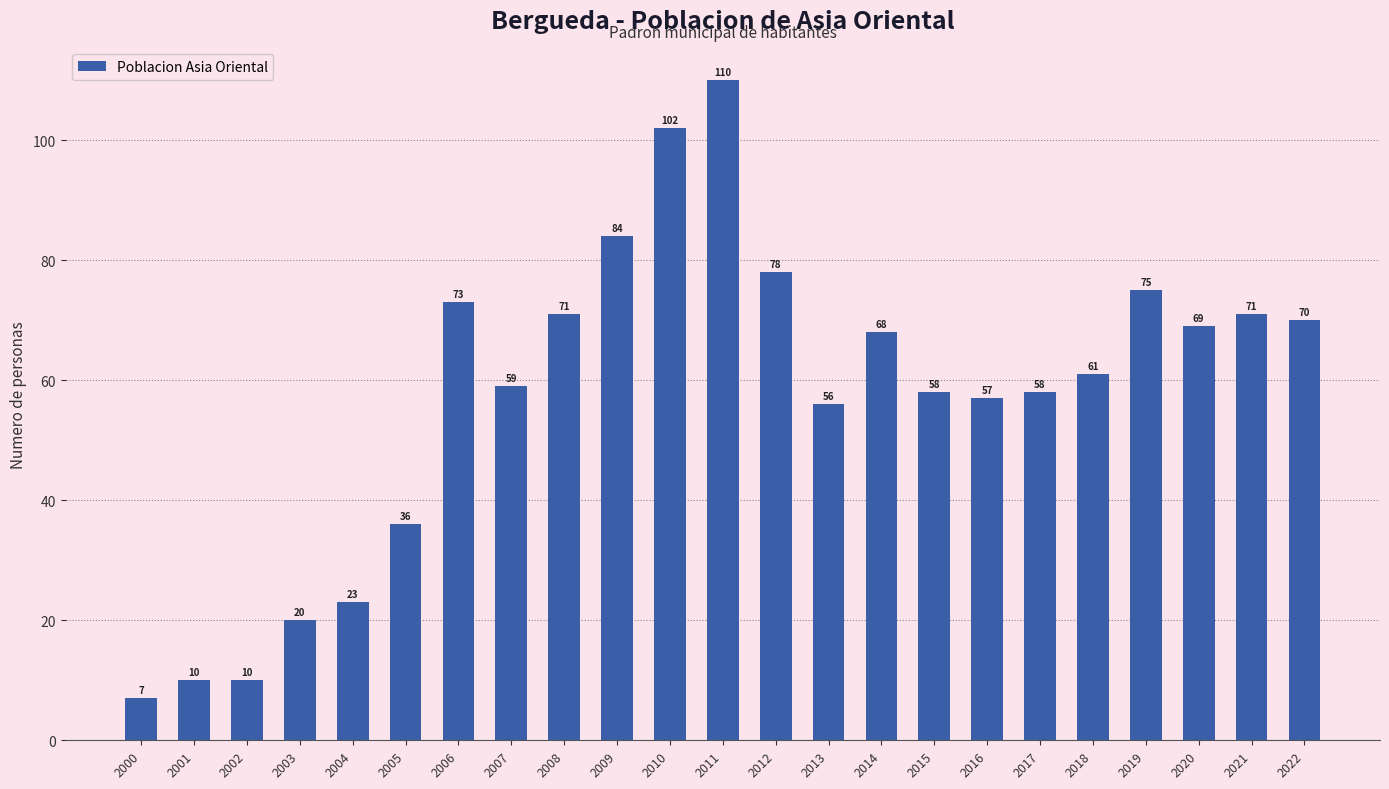

The value at 2012 is 26. True or false?

False